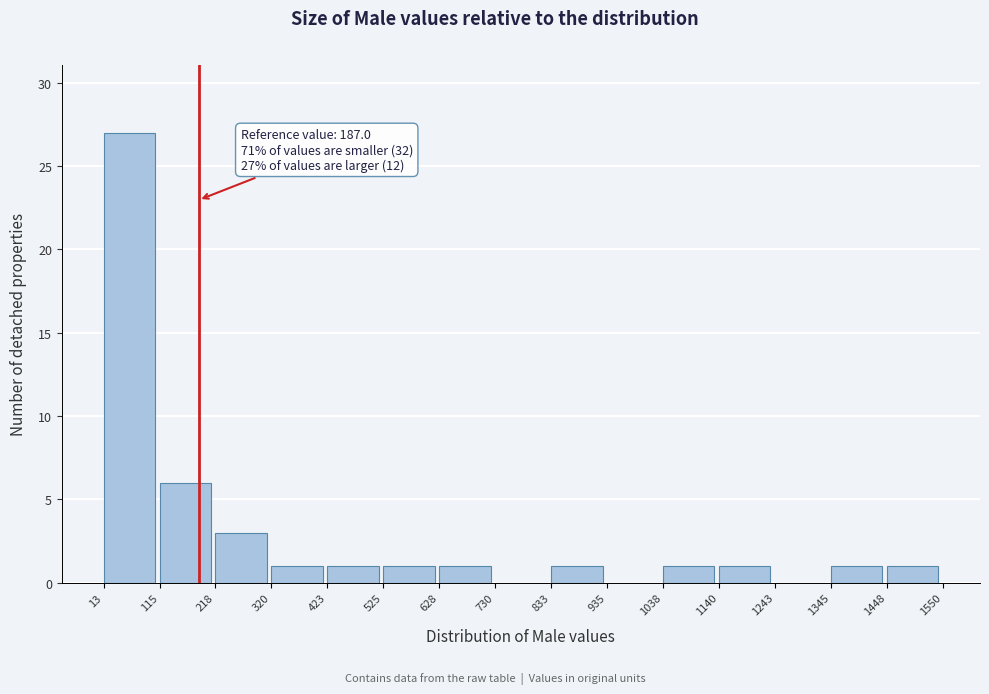

Which range on the x-axis has the tallest bar?

13 to 115